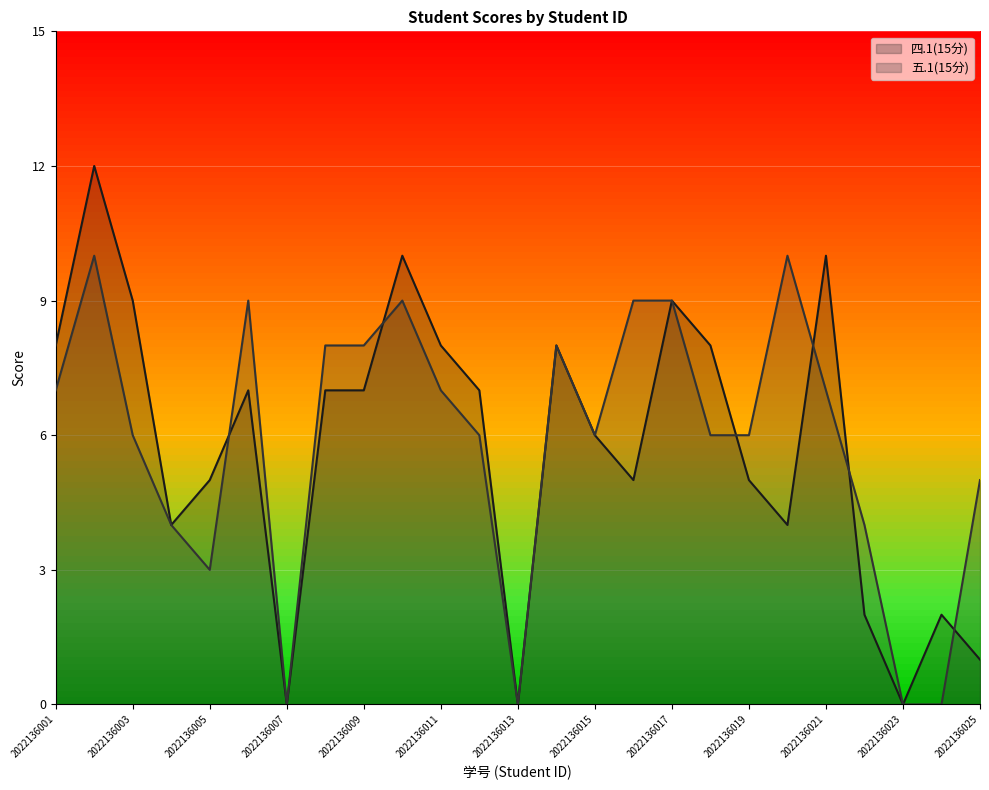

Does the chart display data point markers on the line(s)?

No